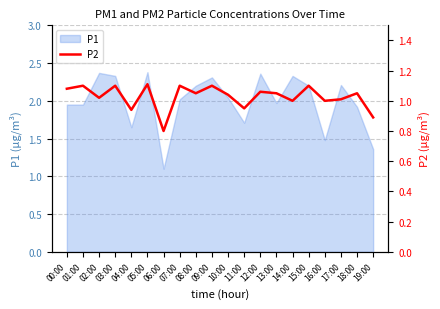

Does the chart display data point markers on the line(s)?

No